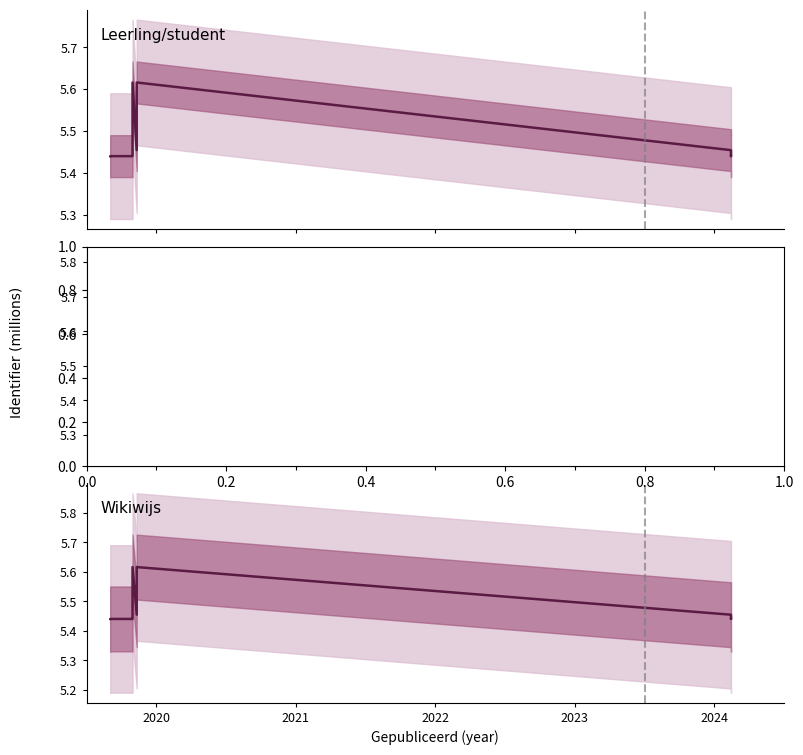

Is it true that Leerling/student equals 7.5 at 2024?

False